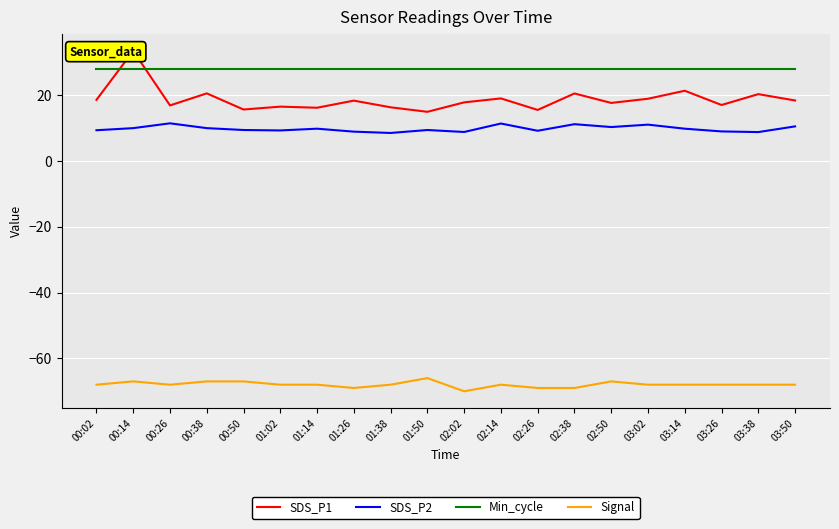

True or false: SDS_P2 and Min_cycle intersect in this chart.

False